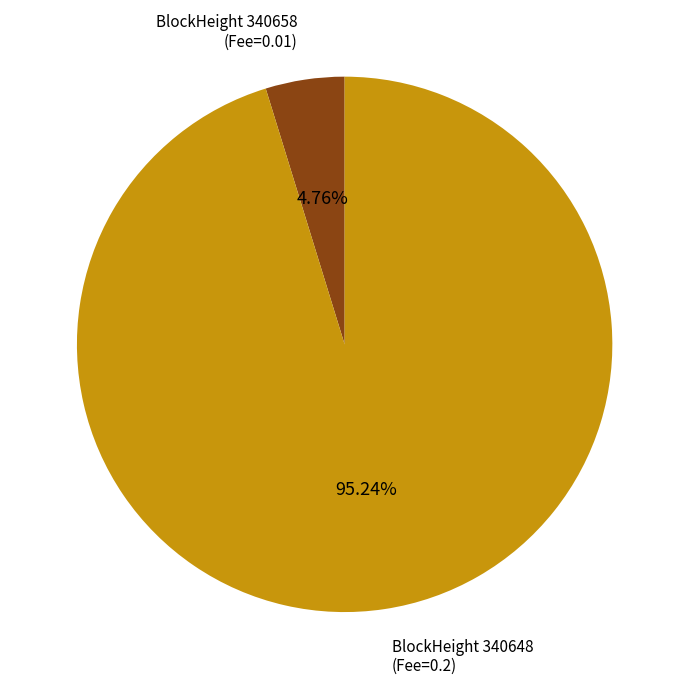

What is the smallest slice in the pie chart?

BlockHeight 340658 (Fee=0.01)